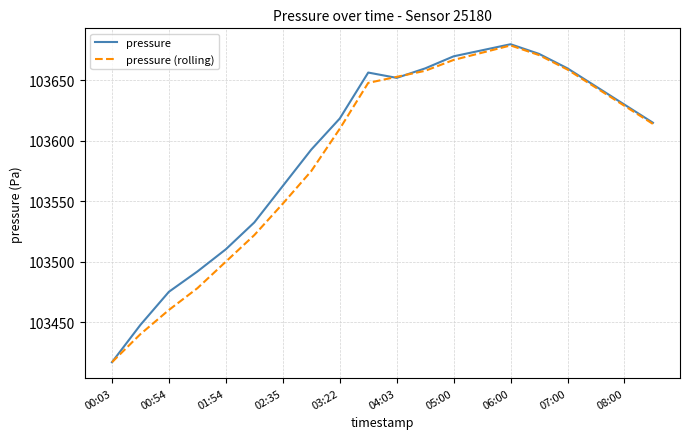

What is the maximum value shown in the chart?

103680.0